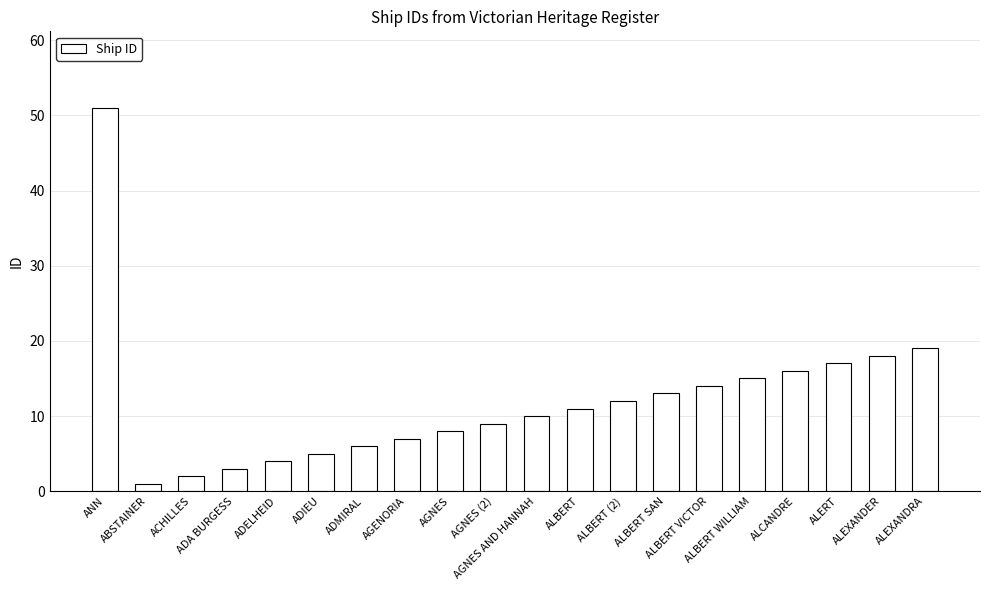

What is the sum of the values at ALCANDRE and ADMIRAL?

22